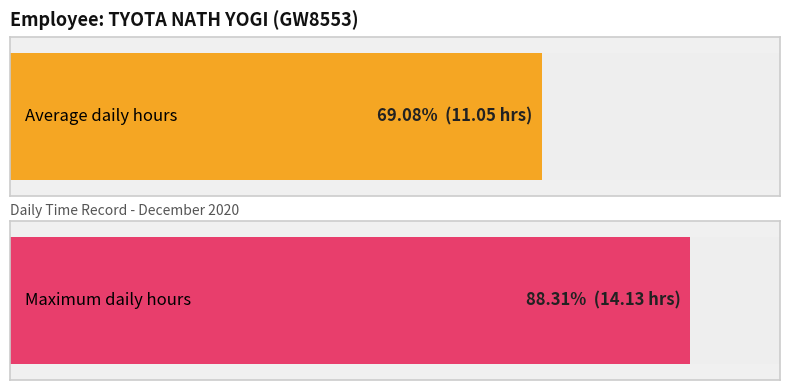

What is the average value?

11.1